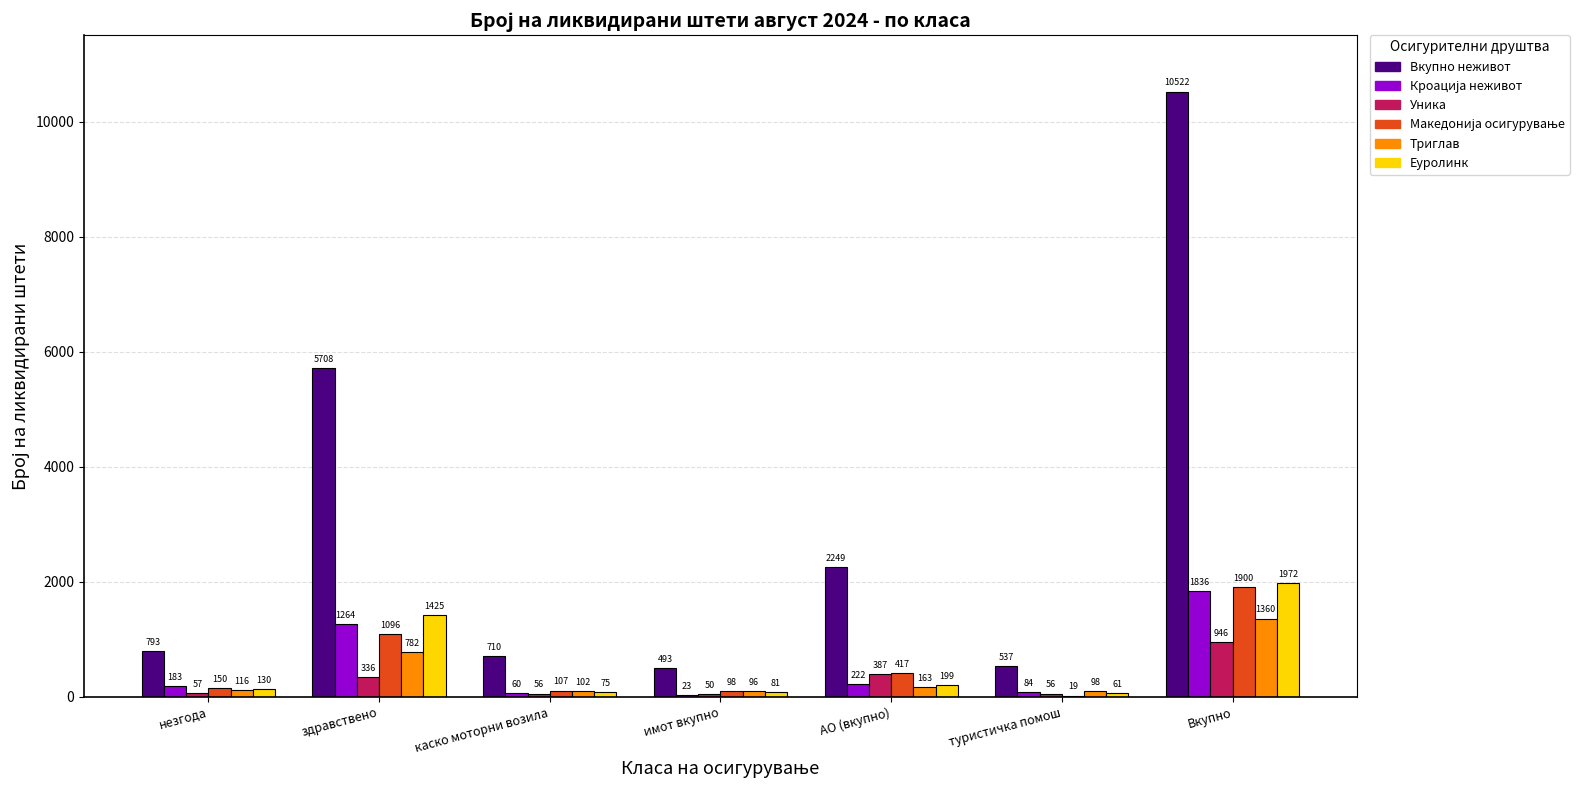

What is the sum of the Уника values at Вкупно and имот вкупно?

996